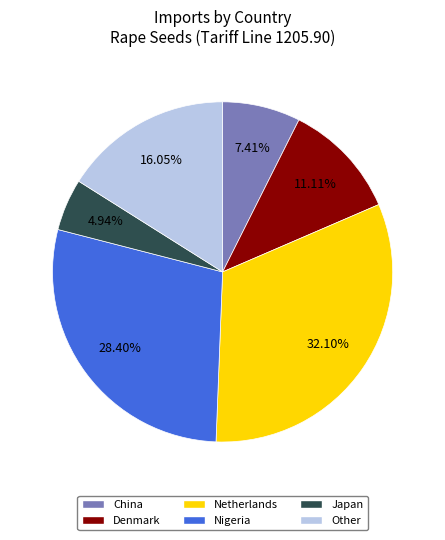

Does any single category account for the majority?

No